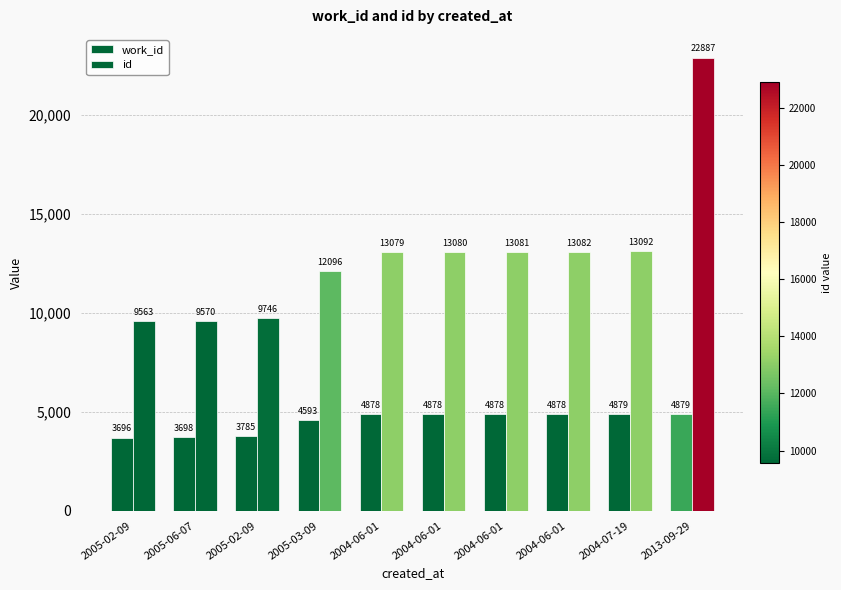

What is the label of the 8th bar from the right?

2005-02-09